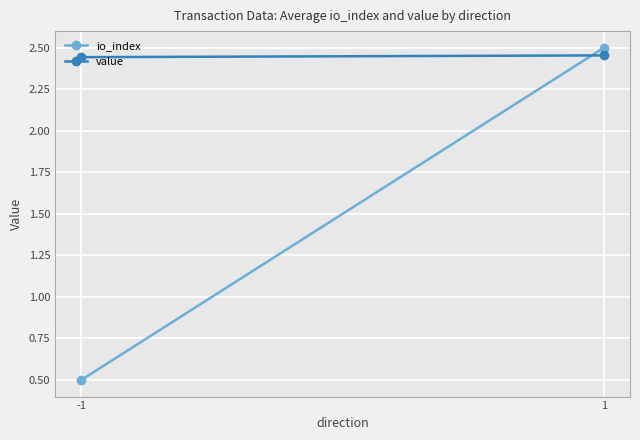

At 1, list the series in order from largest to smallest.

io_index, value